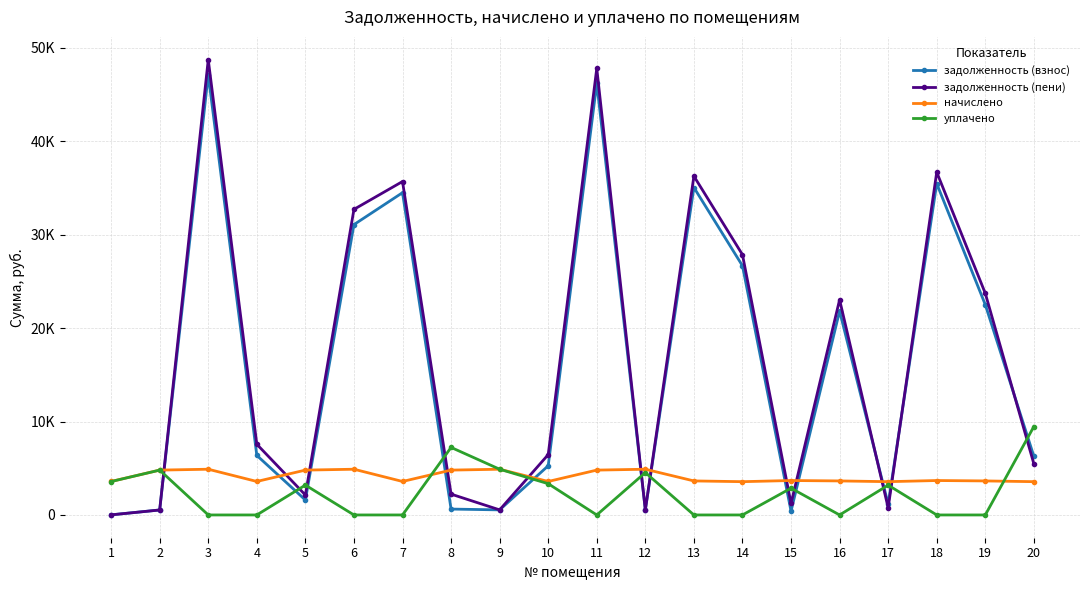

How many interior local valleys does the уплачено series have?

2